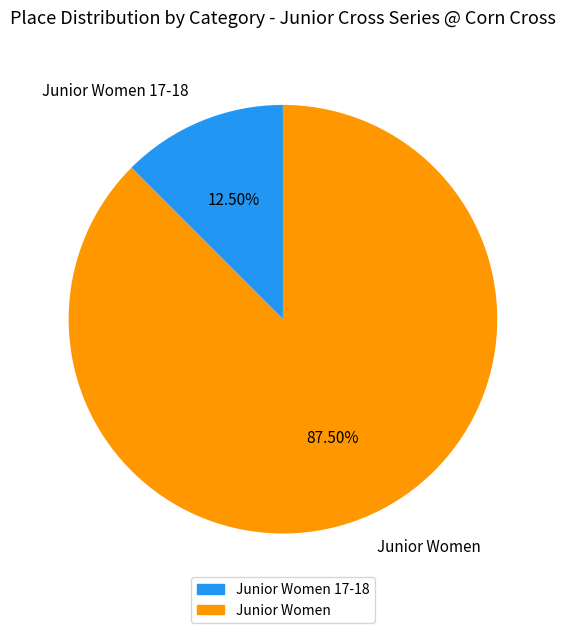

Which slice represents more than half of the pie?

Junior Women